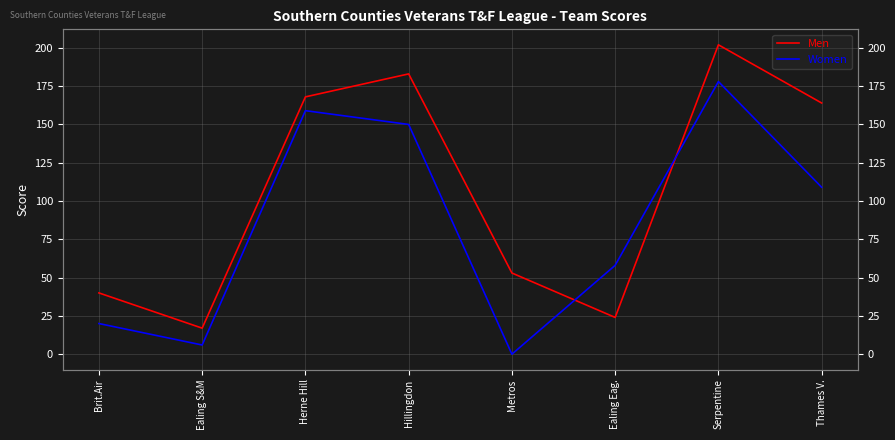

Reading left to right, extract all data points from this chart.

Men: Brit.Air=40	Ealing S&M=17	Herne Hill=168	Hillingdon=183	Metros=53	Ealing Eag.=24	Serpentine=202	Thames V.=164
Women: Brit.Air=20	Ealing S&M=6	Herne Hill=159	Hillingdon=150	Metros=0	Ealing Eag.=58	Serpentine=178	Thames V.=109